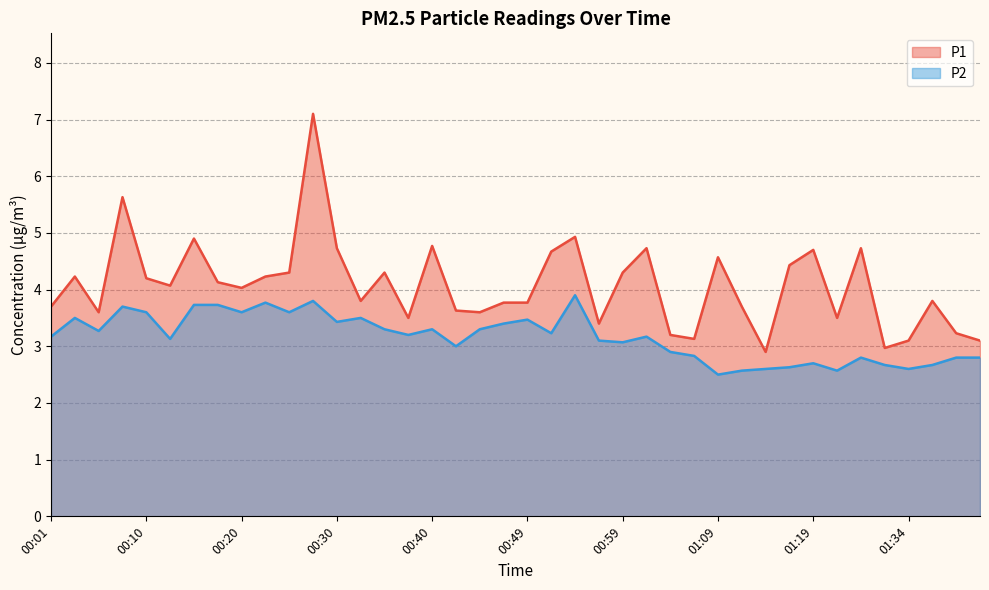

What is the difference between the second highest and second lowest values in the P1 series?

2.7